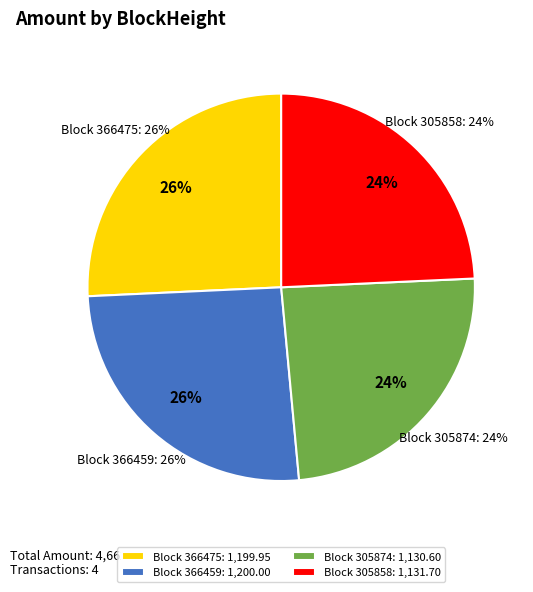

To the nearest percent, what portion does 366475 represent?

26%